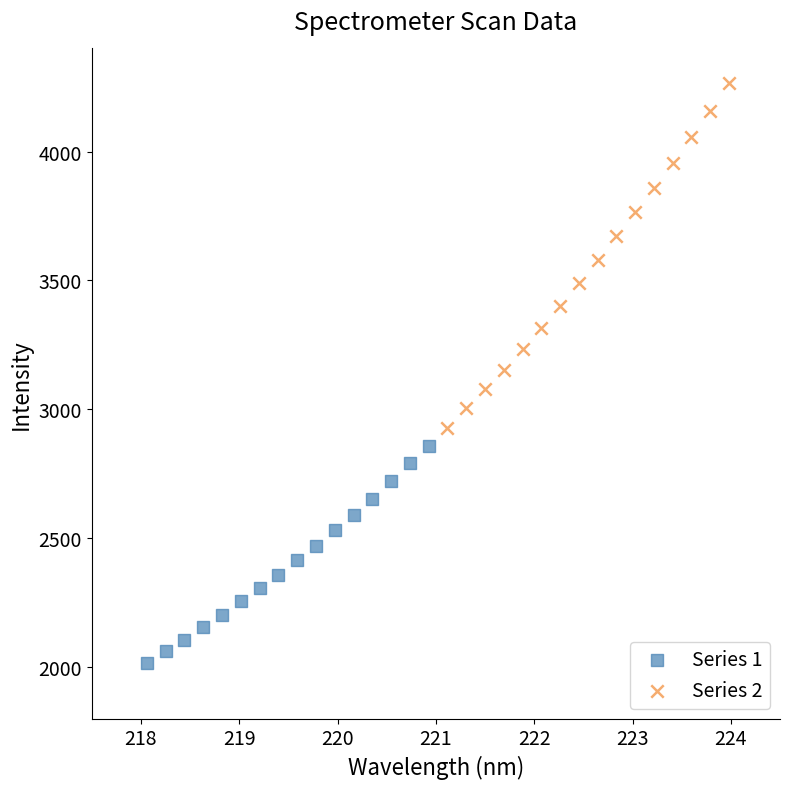

Which series reaches the minimum Y coordinate?

Series 1